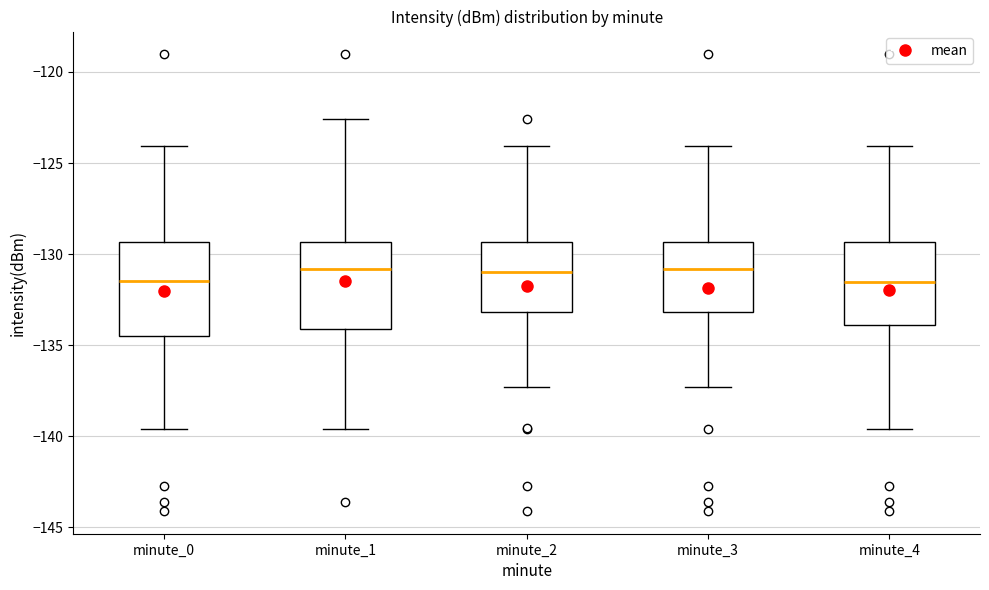

Reading left to right, read every box against the y-axis: the position of its median line, the range the box covers, and the ends of its whiskers. The values are not printed on the chart, so give them approximately, as read against the axis.

minute_0: median -131.5, box -134.5 to -129.5, whiskers -139.5 to -124.0
minute_1: median -131.0, box -134.0 to -129.5, whiskers -139.5 to -122.5
minute_2: median -131.0, box -133.0 to -129.5, whiskers -137.5 to -124.0
minute_3: median -131.0, box -133.0 to -129.5, whiskers -137.5 to -124.0
minute_4: median -131.5, box -134.0 to -129.5, whiskers -139.5 to -124.0